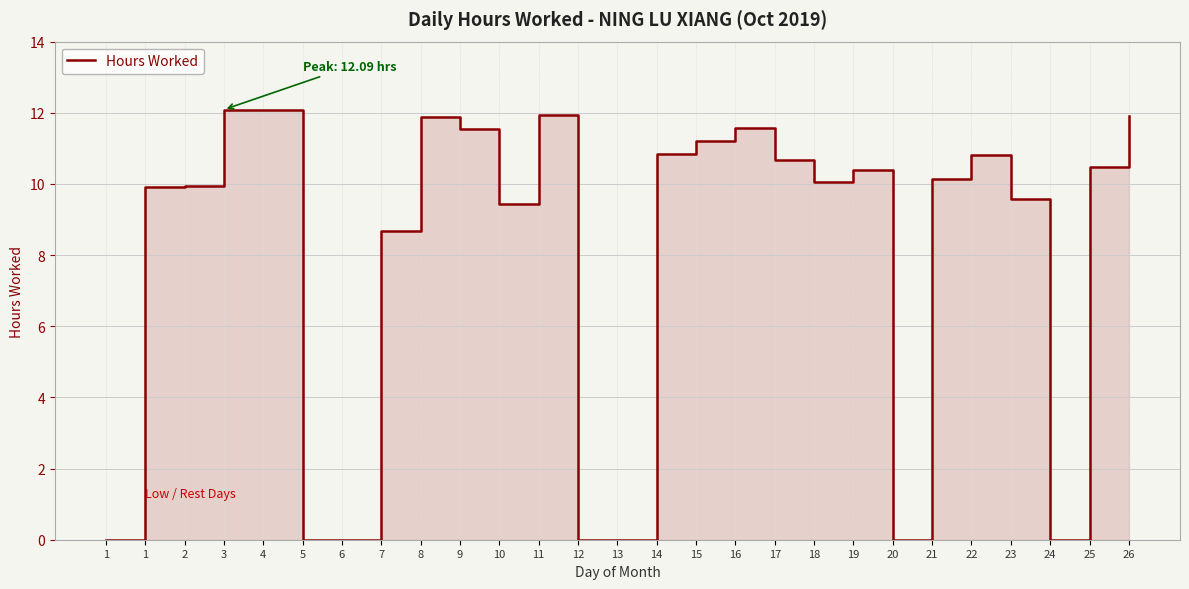

What is the change in value from 11 to 20?

-11.9